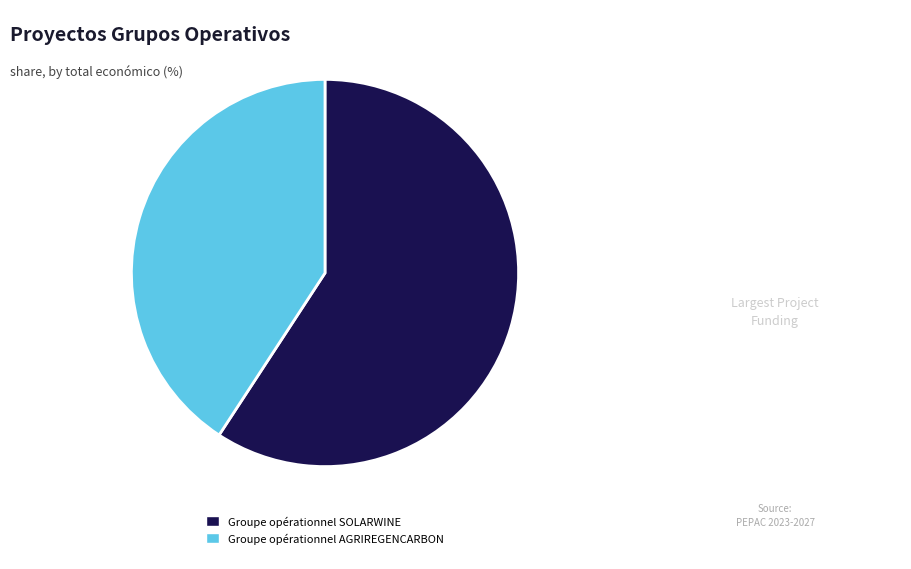

Which slice is the smallest?

Groupe opérationnel AGRIREGENCARBON